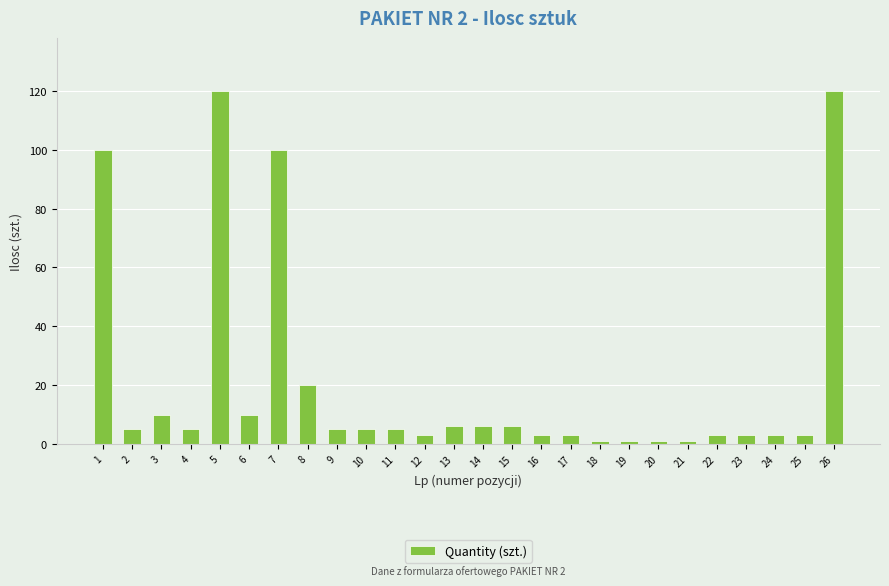

What is the difference between the second highest and minimum values?

119